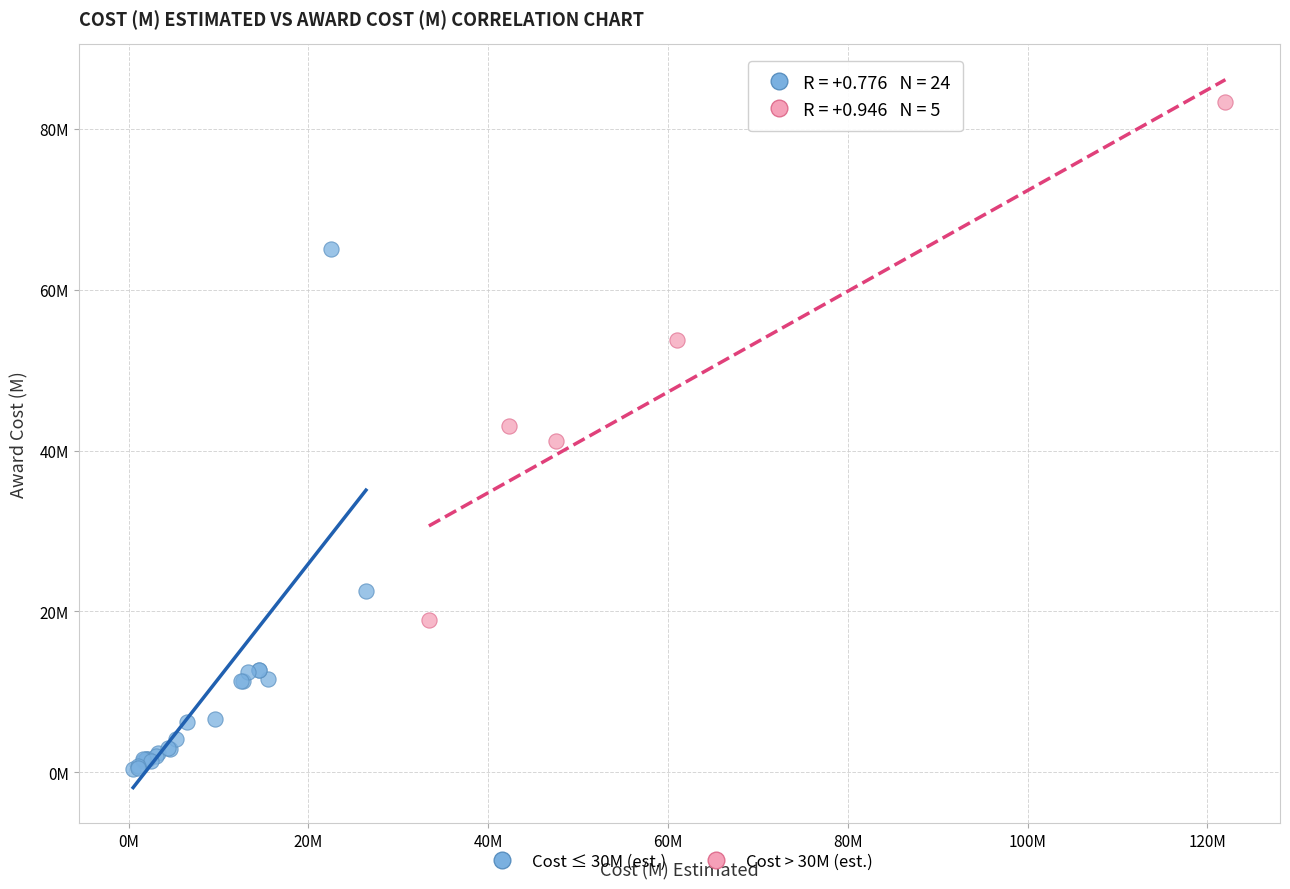

What are all the series names shown in the legend?

Cost ≤ 30M (est.), Cost > 30M (est.)